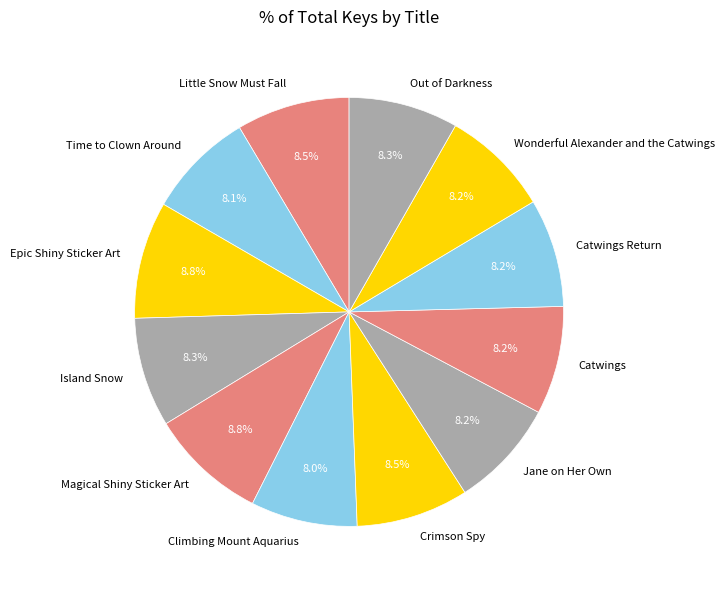

Does any single category account for the majority?

No